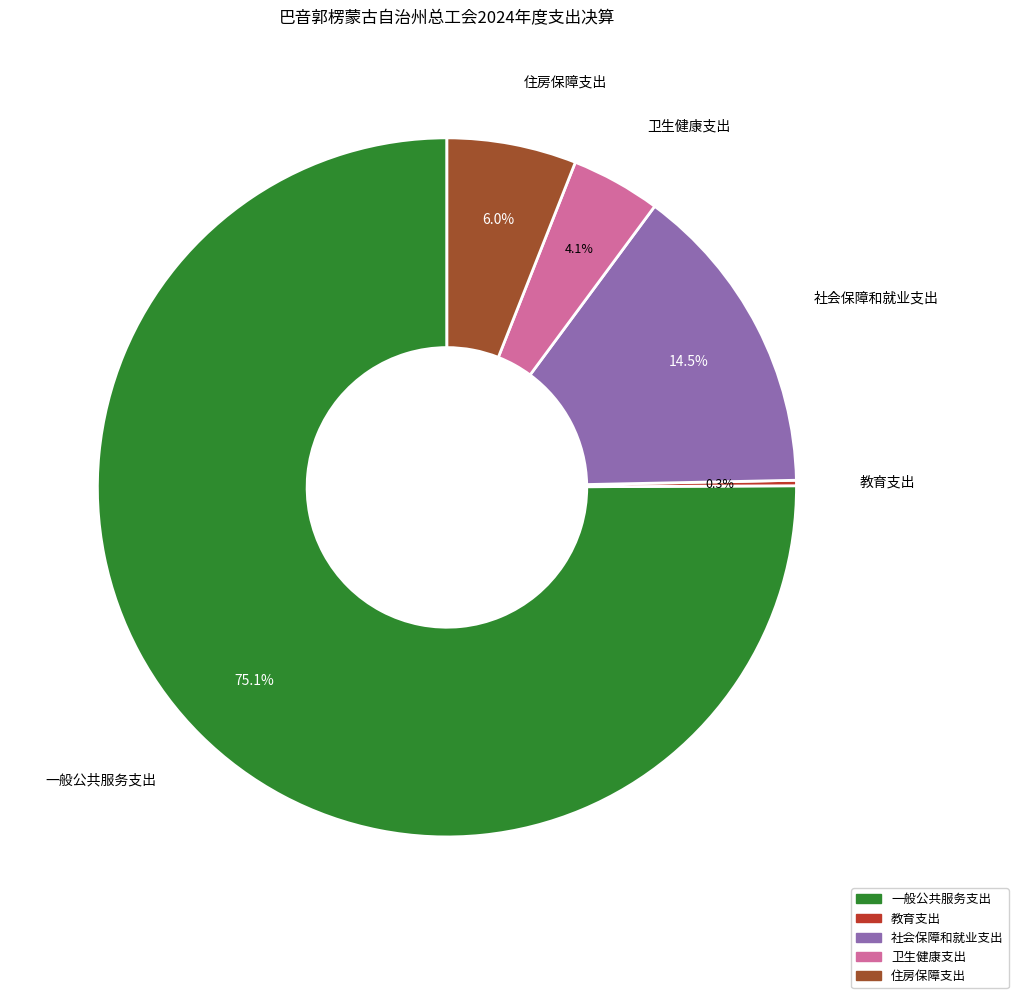

How much of the chart is everything except 社会保障和就业支出?

85.5%